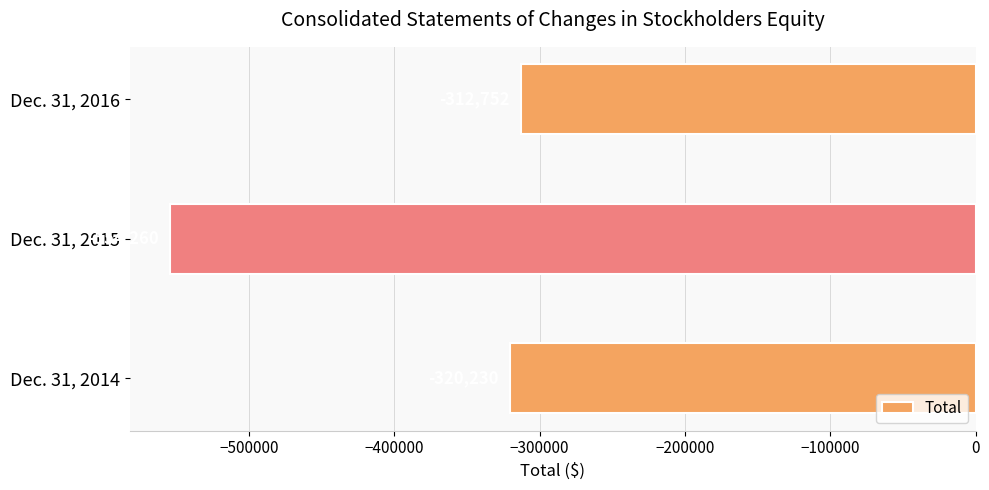

True or false: the data shows -320230 at Dec. 31, 2014.

True